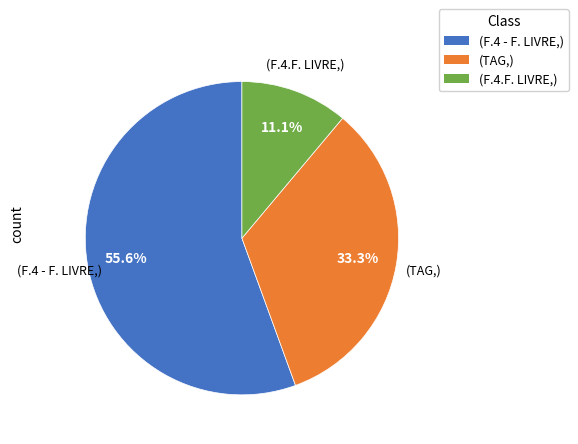

Count the number of slices in the pie.

3